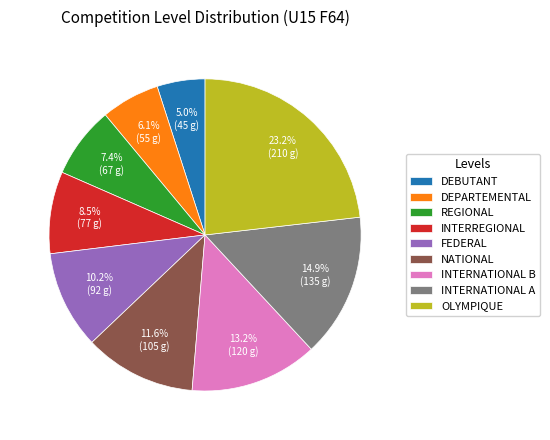

Count the number of slices in the pie.

9